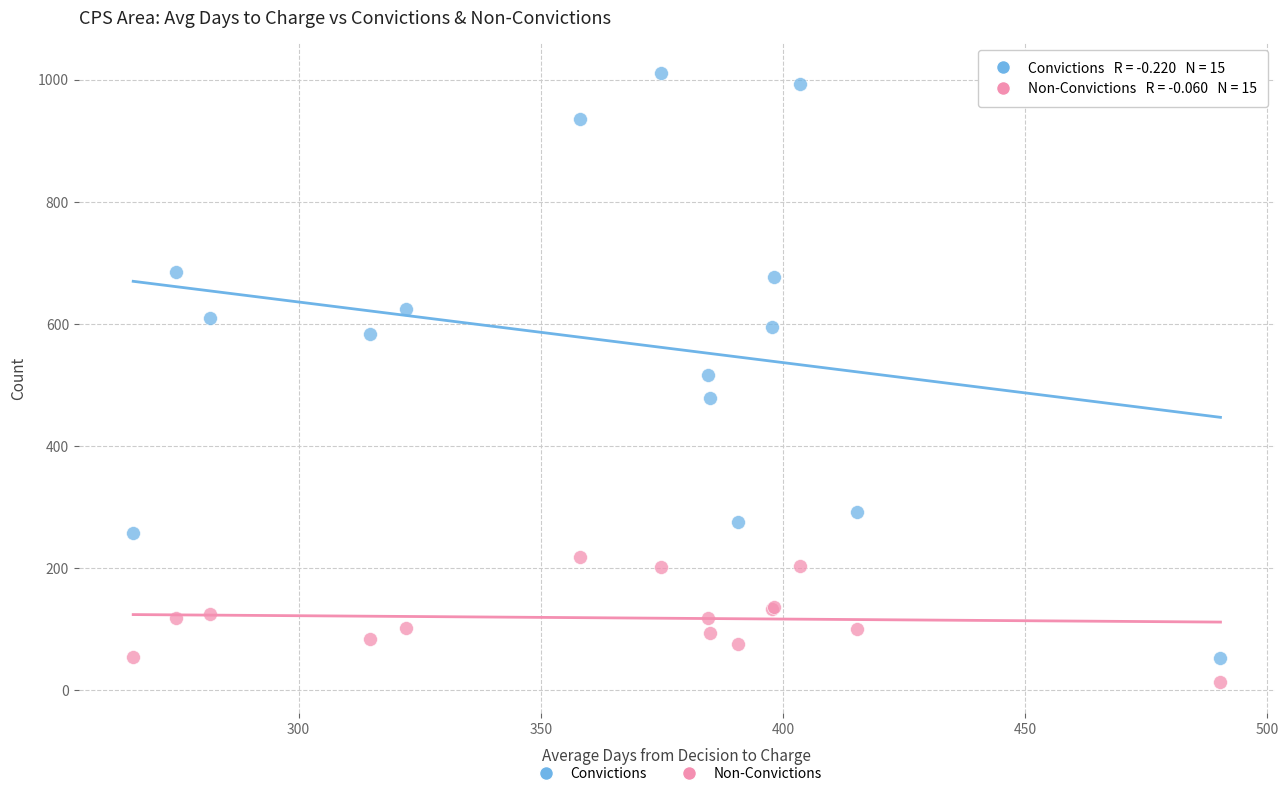

In the Convictions series, what Y value is closest to 531?

516